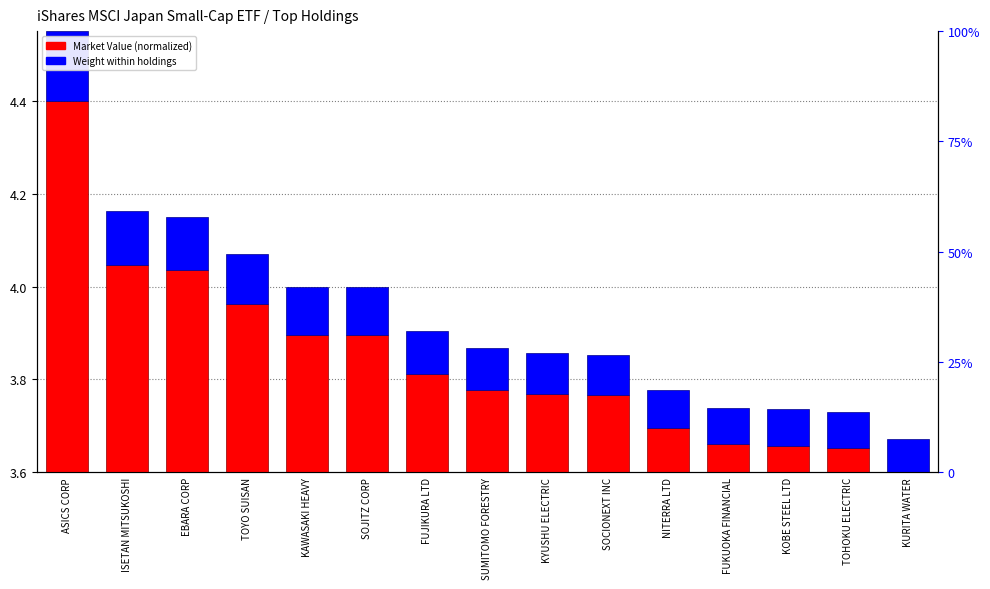

At which label is Weight within holdings closest to 0?

KURITA WATER